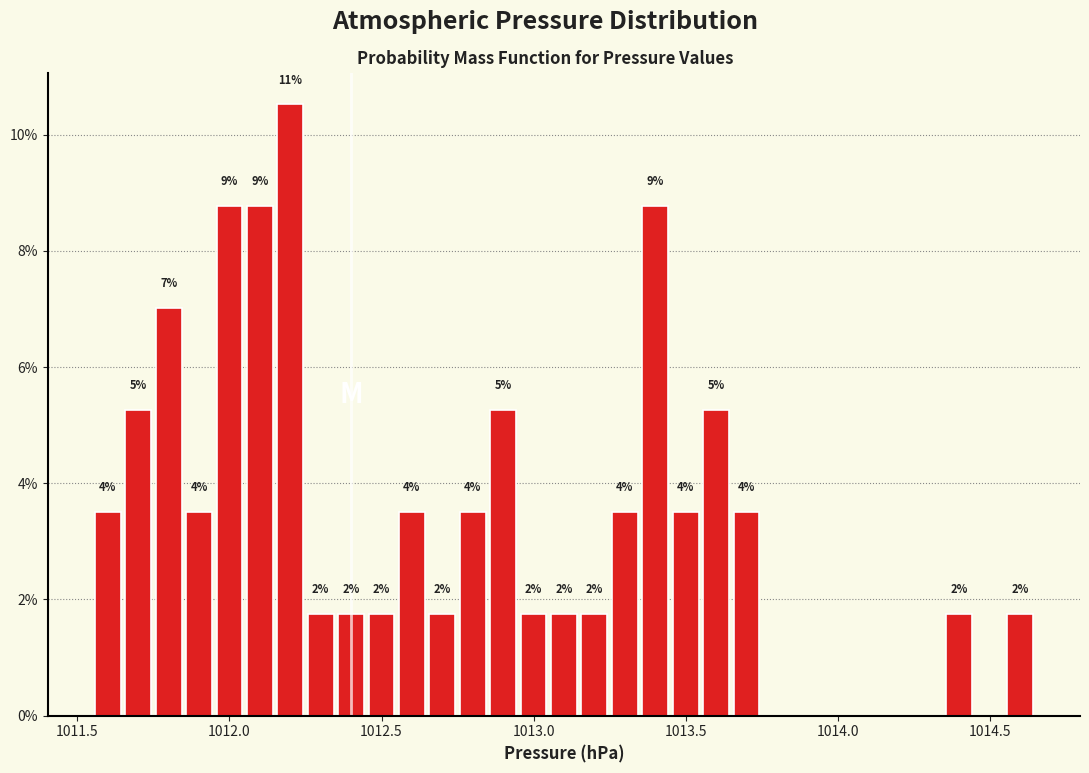

Around what value on the x-axis is the tallest bar? Give the approximate position of its centre, as read against the axis.

1012.20